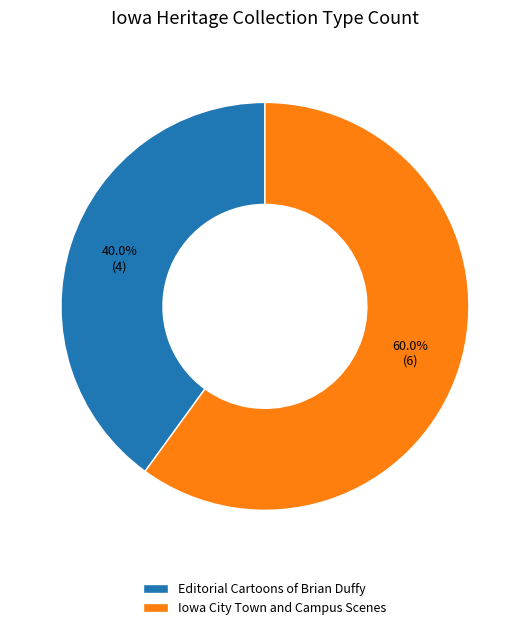

Count the number of slices in the pie.

2